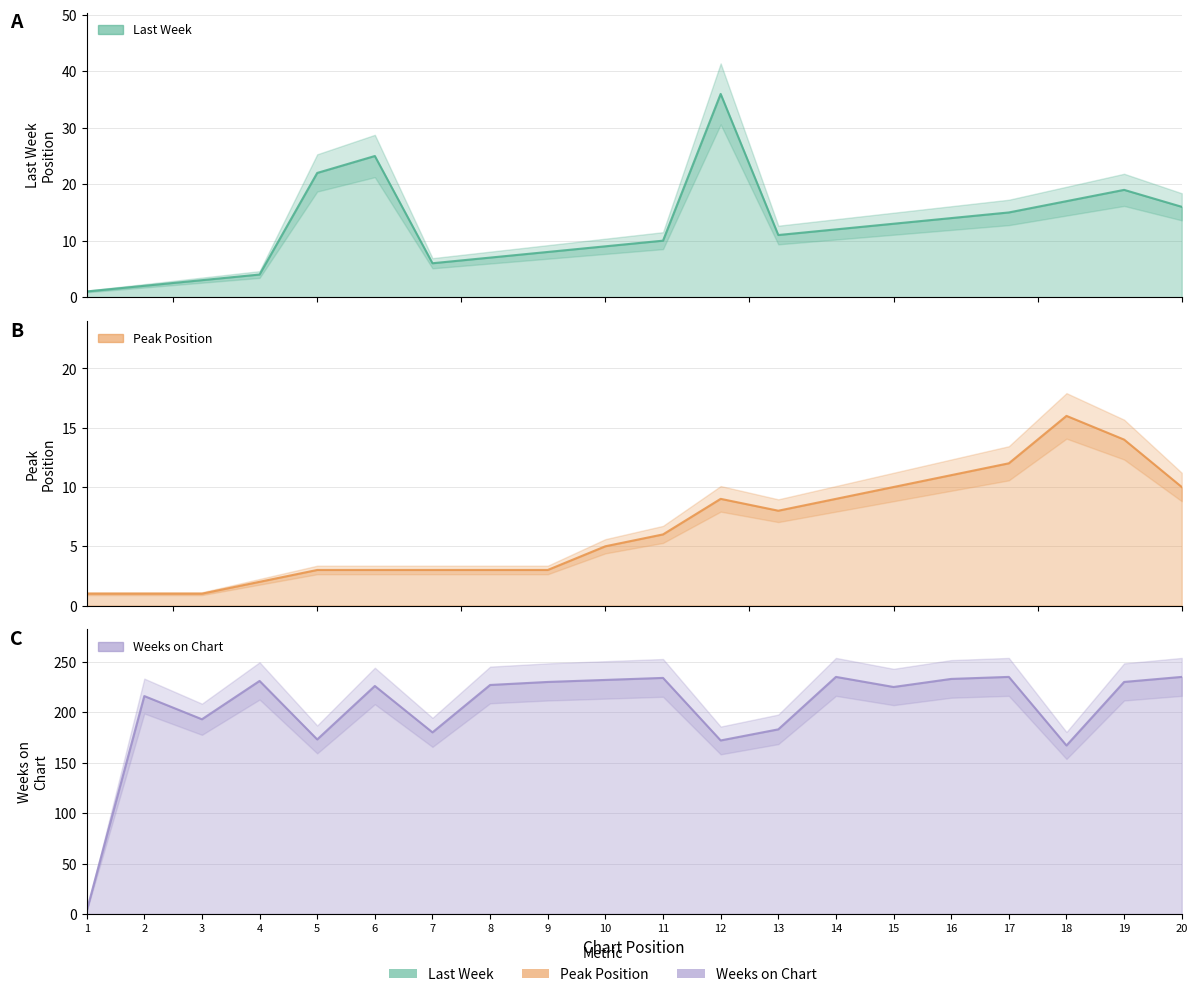

True or false: Weeks on Chart has a value of 59 at 10.

False